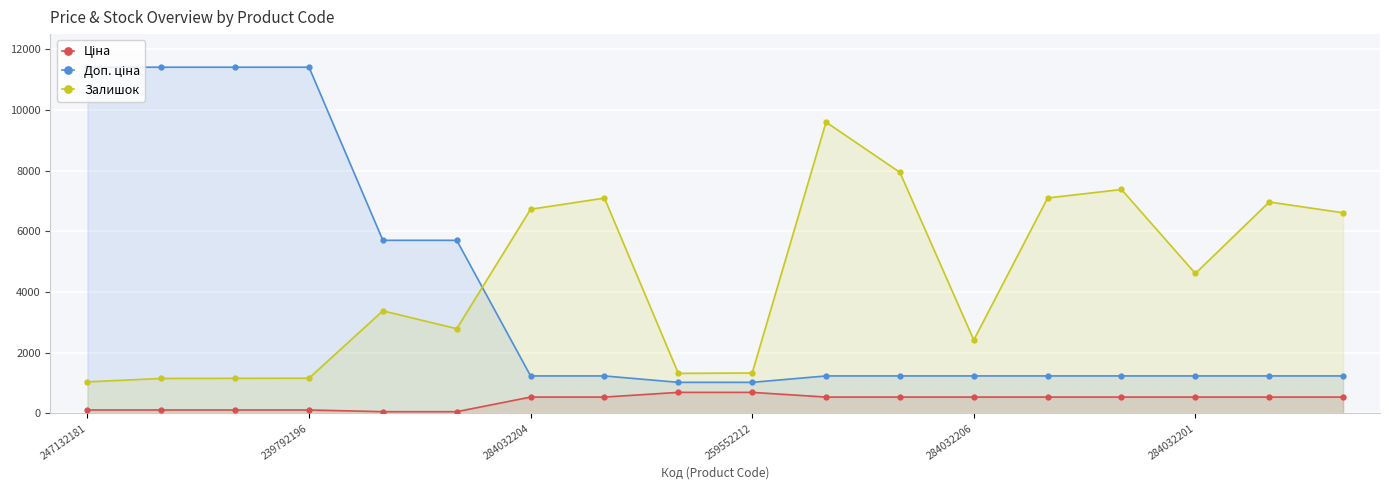

What is the spread (max minus min) of values at 8?

626.3